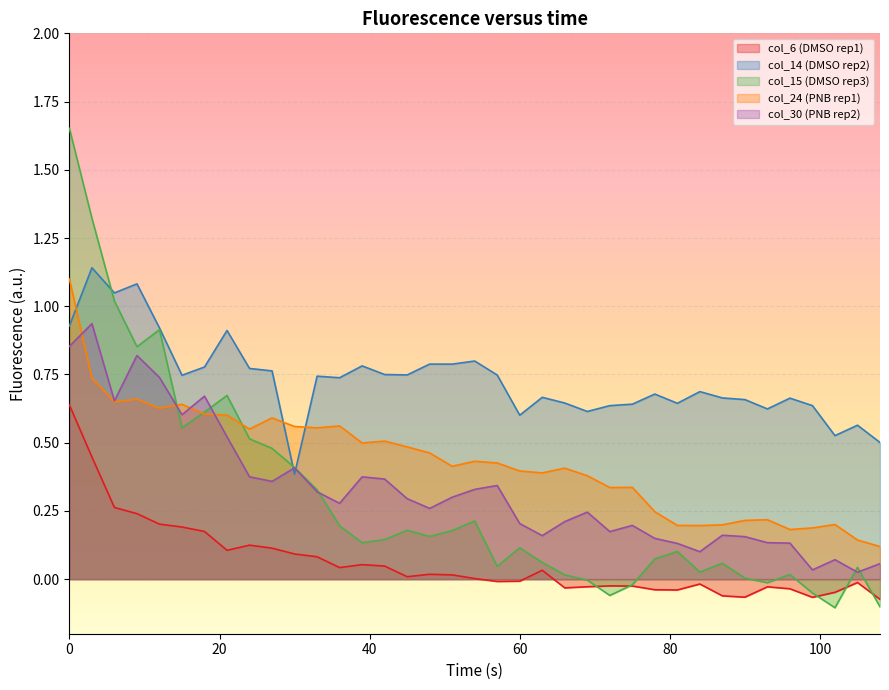

Is the value of col_24 at 60 greater than the value of col_14 at 9?

No